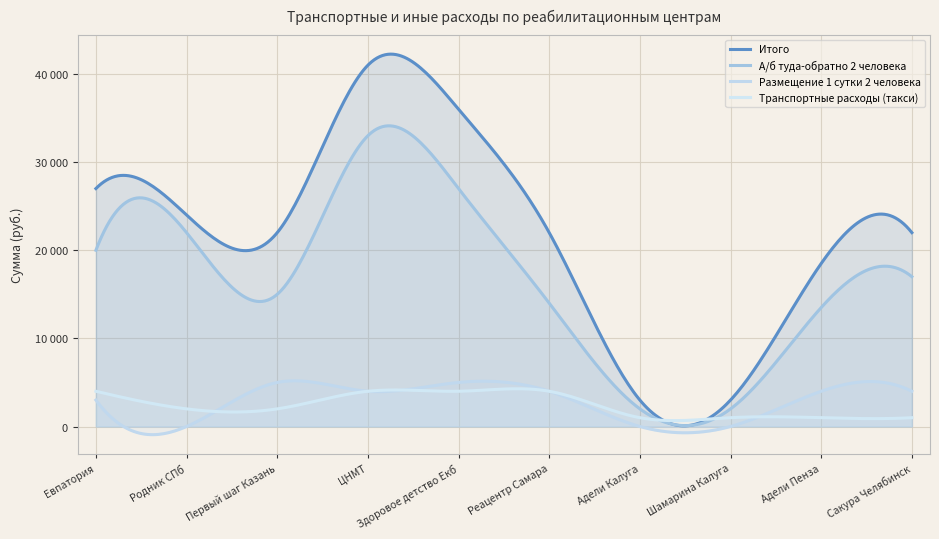

What are all the series names shown in the legend?

Итого, А/б туда-обратно 2 человека, Размещение 1 сутки 2 человека, Транспортные расходы (такси)